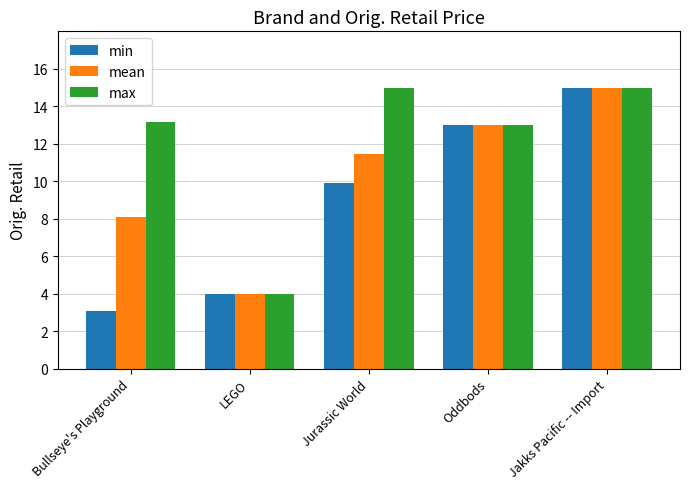

At how many categories does at least one series exceed 10?

4